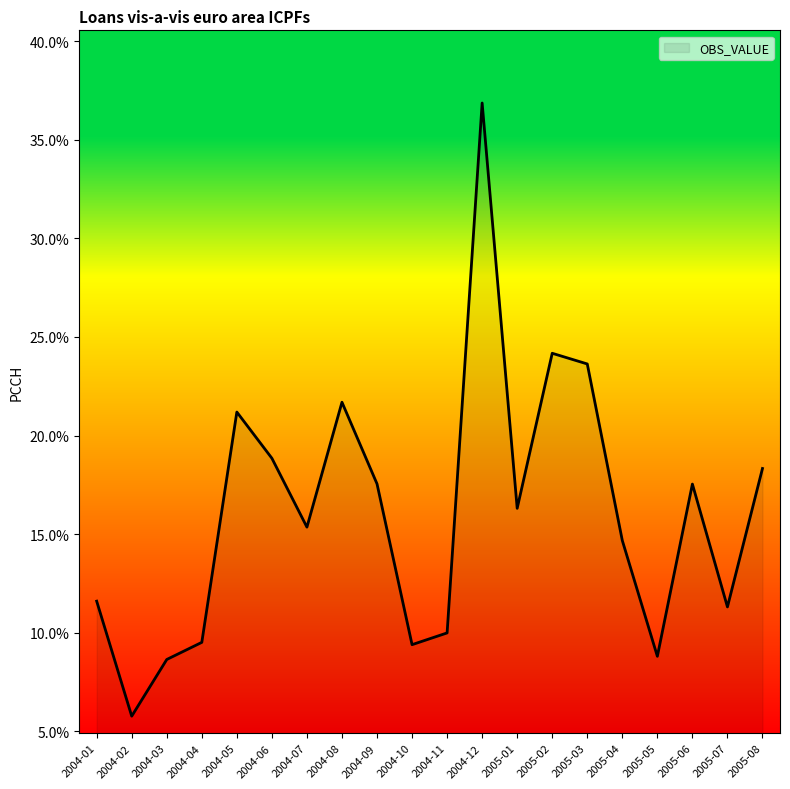

What is the minimum value shown in the chart?

5.8